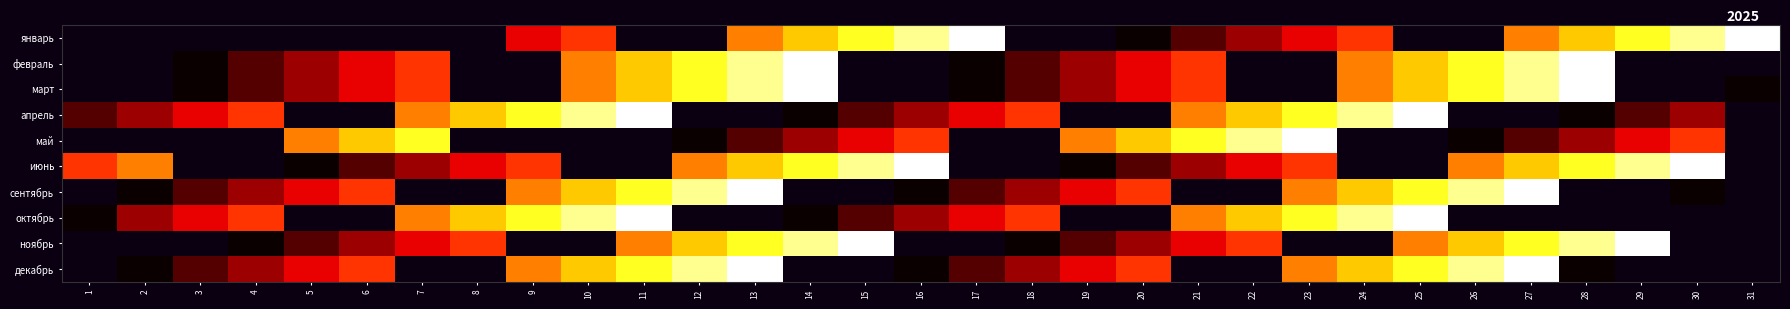

Read the декабрь value at 10.

7.0